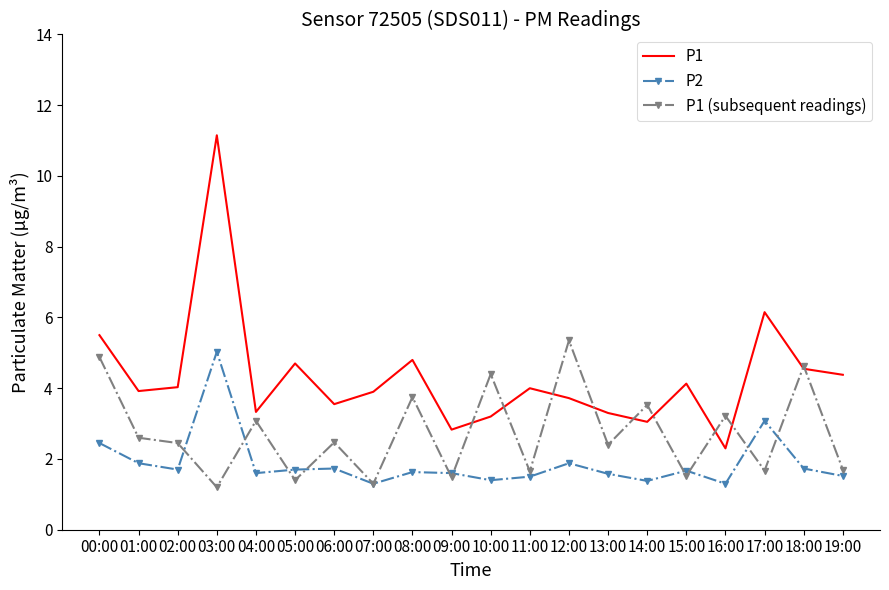

At how many categories does at least one series exceed 2?

20